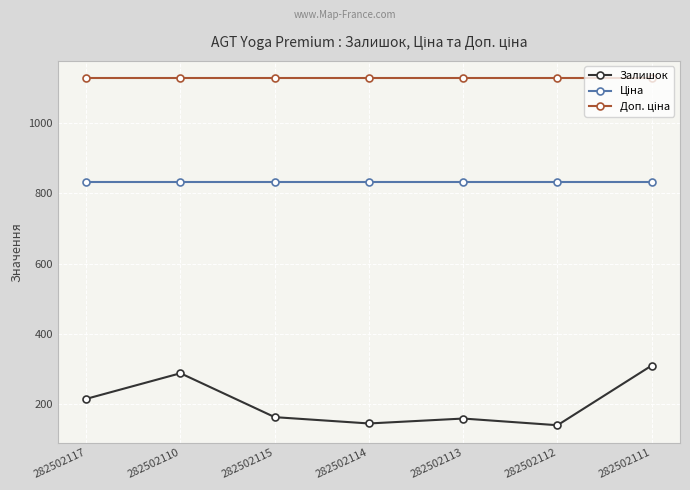

True or false: Залишок has more than 0 interior local peaks.

True